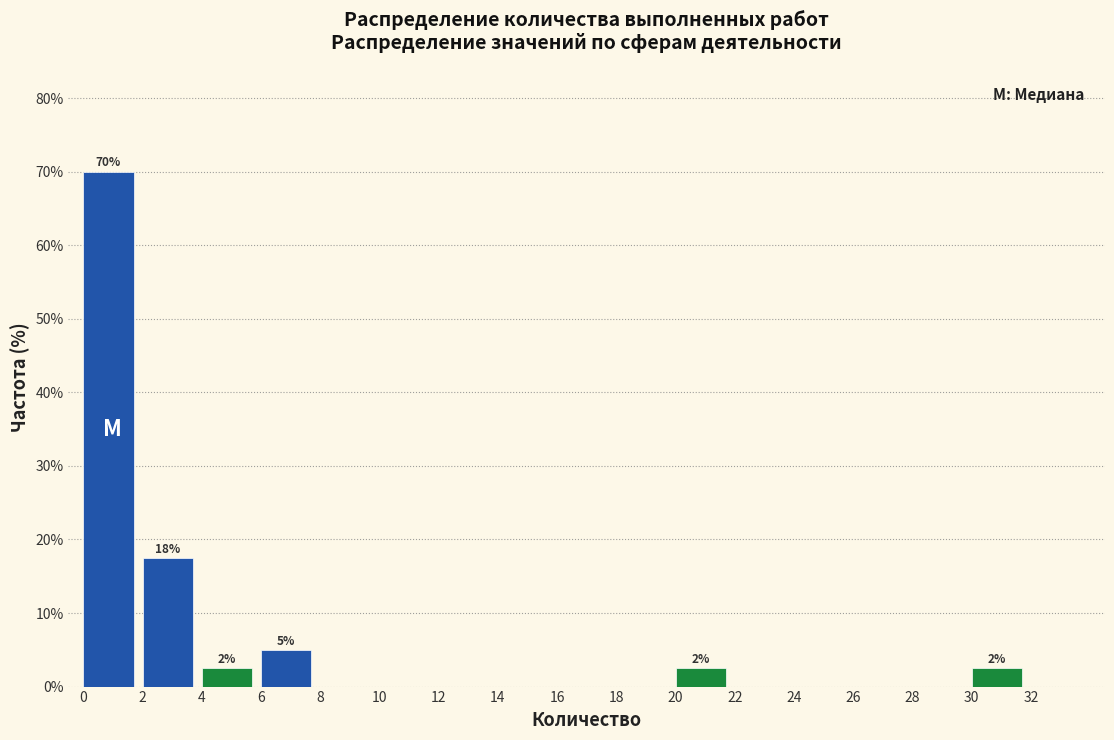

Which range on the x-axis has the tallest bar?

0 to 2